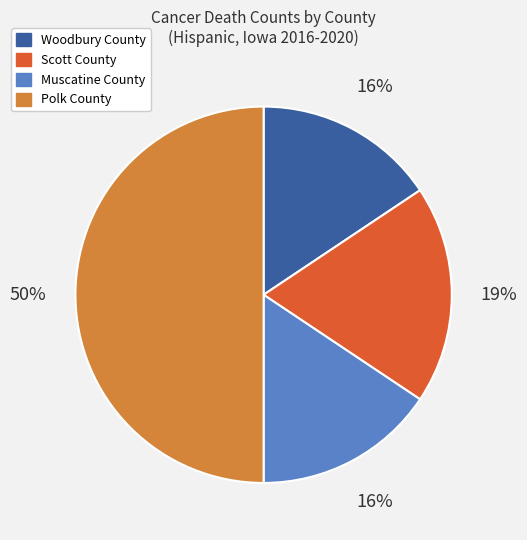

Is Muscatine County the majority of the pie?

No